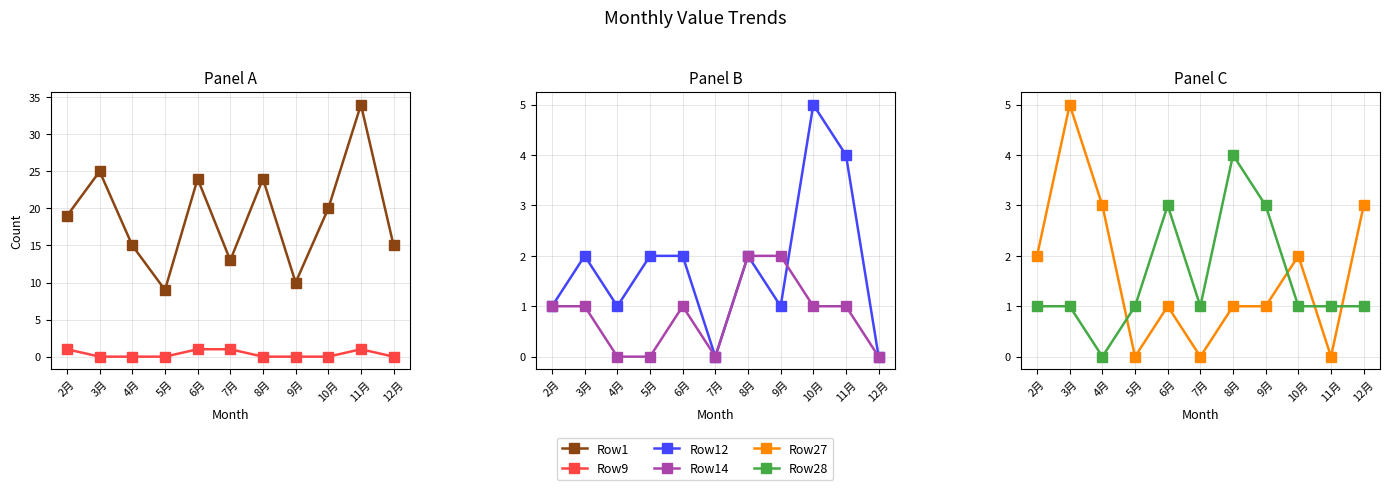

Reading right to left, what are all the values shown in this chart?

Row1: 12月=15	11月=34	10月=20	9月=10	8月=24	7月=13	6月=24	5月=9	4月=15	3月=25	2月=19
Row9: 12月=0	11月=1	10月=0	9月=0	8月=0	7月=1	6月=1	5月=0	4月=0	3月=0	2月=1
Row12: 12月=0	11月=4	10月=5	9月=1	8月=2	7月=0	6月=2	5月=2	4月=1	3月=2	2月=1
Row14: 12月=0	11月=1	10月=1	9月=2	8月=2	7月=0	6月=1	5月=0	4月=0	3月=1	2月=1
Row27: 12月=3	11月=0	10月=2	9月=1	8月=1	7月=0	6月=1	5月=0	4月=3	3月=5	2月=2
Row28: 12月=1	11月=1	10月=1	9月=3	8月=4	7月=1	6月=3	5月=1	4月=0	3月=1	2月=1